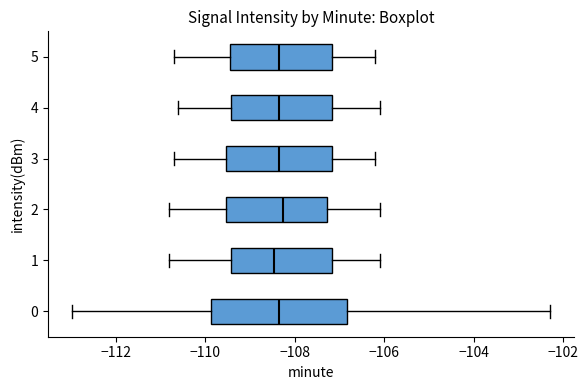

Where is the left edge of the box at y = 3 on the x-axis? The values are not printed on the chart, so give them approximately, as read against the axis.

-109.6